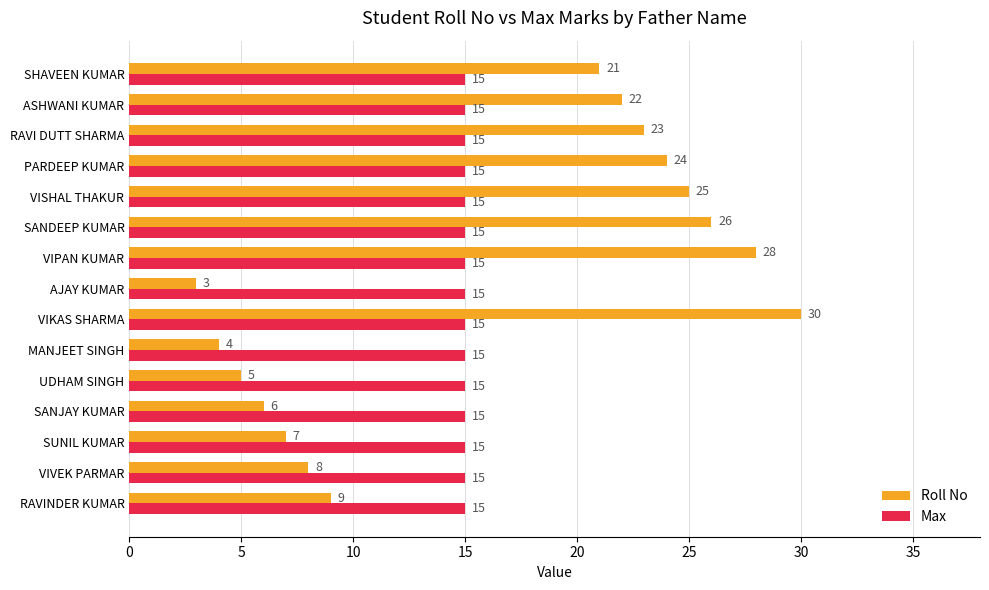

Where is Roll No nearest to the value 16?

SHAVEEN KUMAR